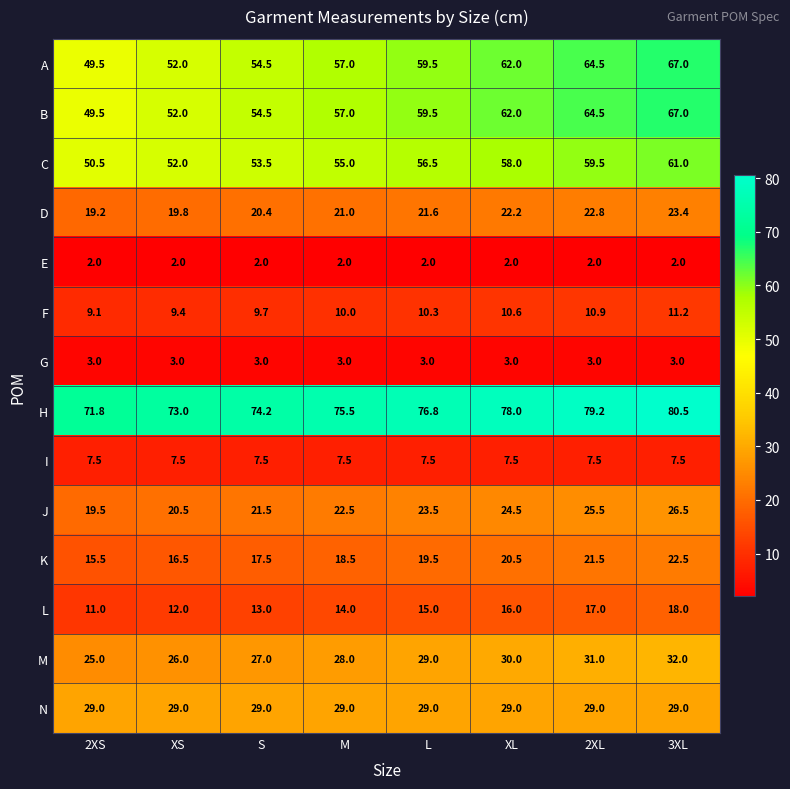

At which label is F closest to 10?

M